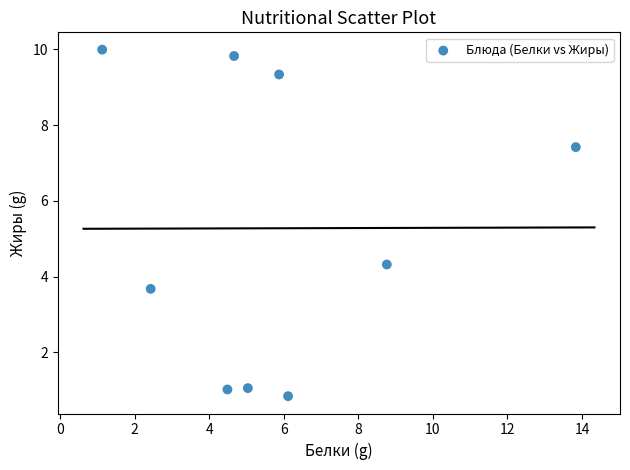

What Y value in the scatter plot is closest to 5?

4.3